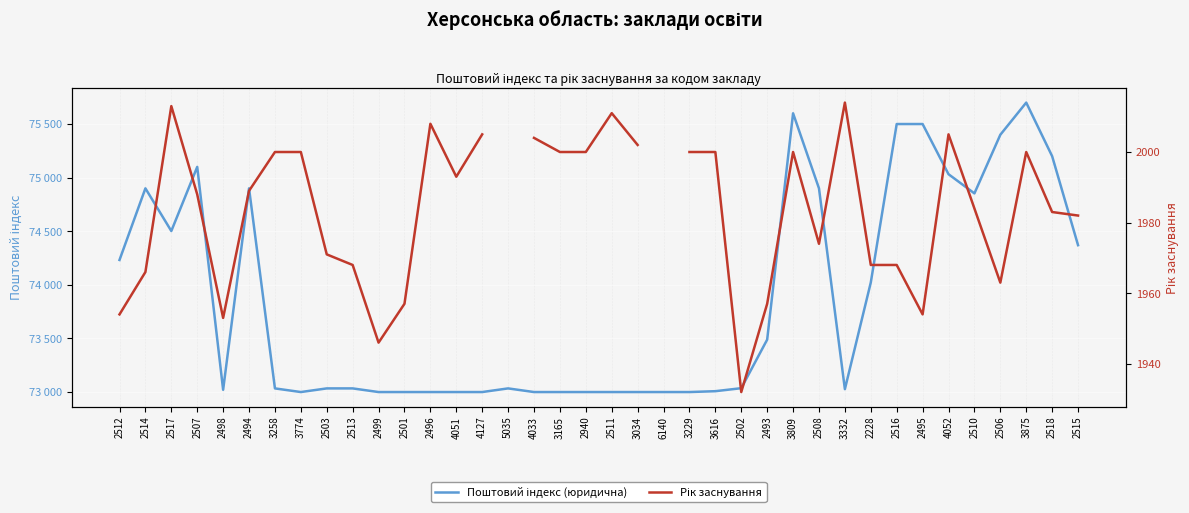

What is the sum of all Поштовий індекс (юридична) values?

2806428.0